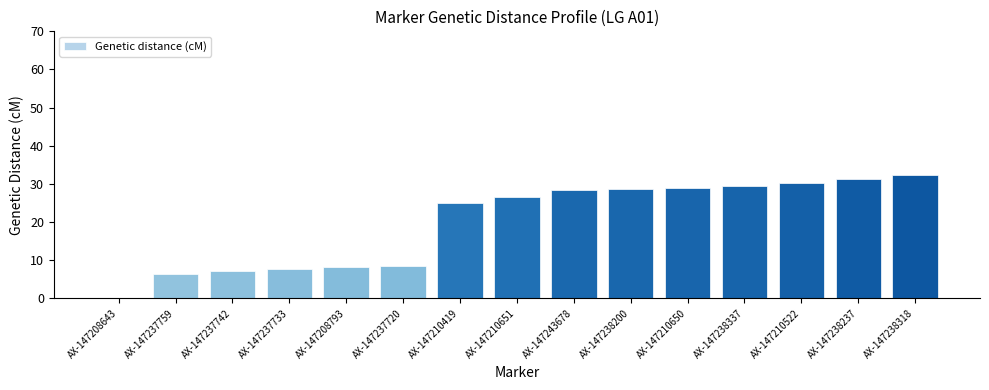

Which has a higher value, AX-147208793 or AX-147210650?

AX-147210650